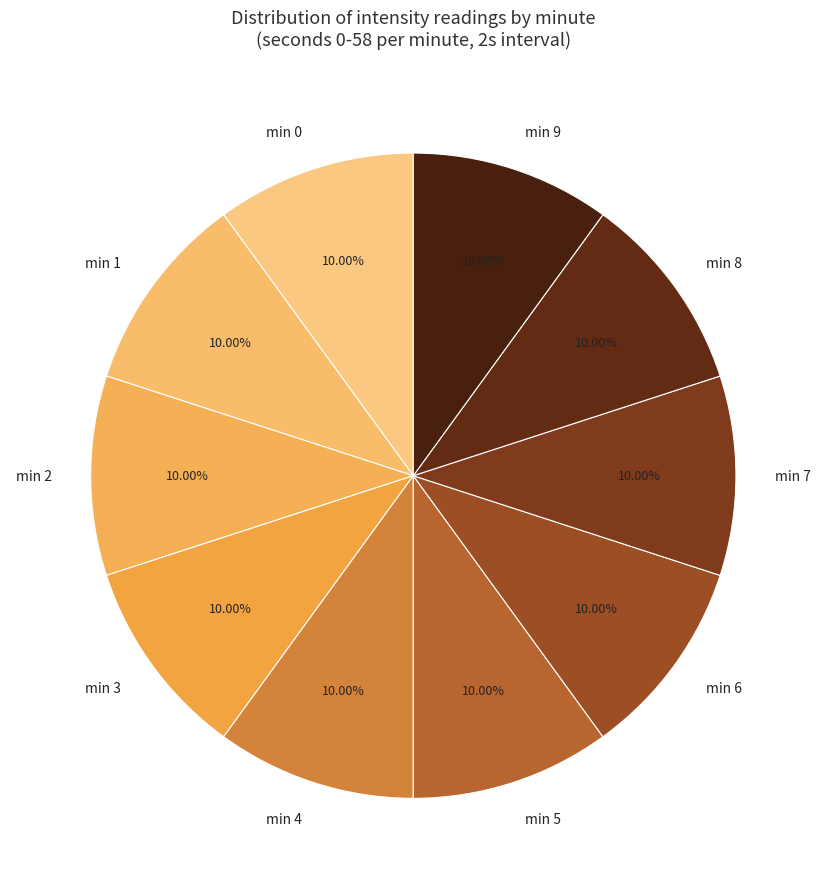

Do min 2 and min 4 together represent more than half of the pie?

No